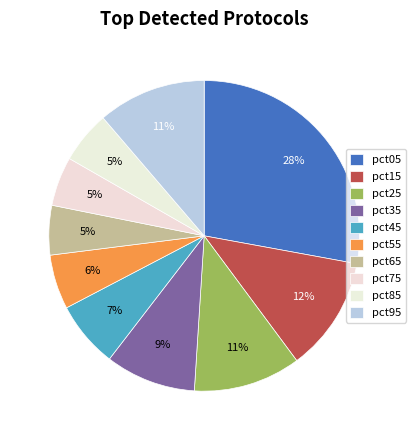

Does pct35 represent more than half of the total?

No